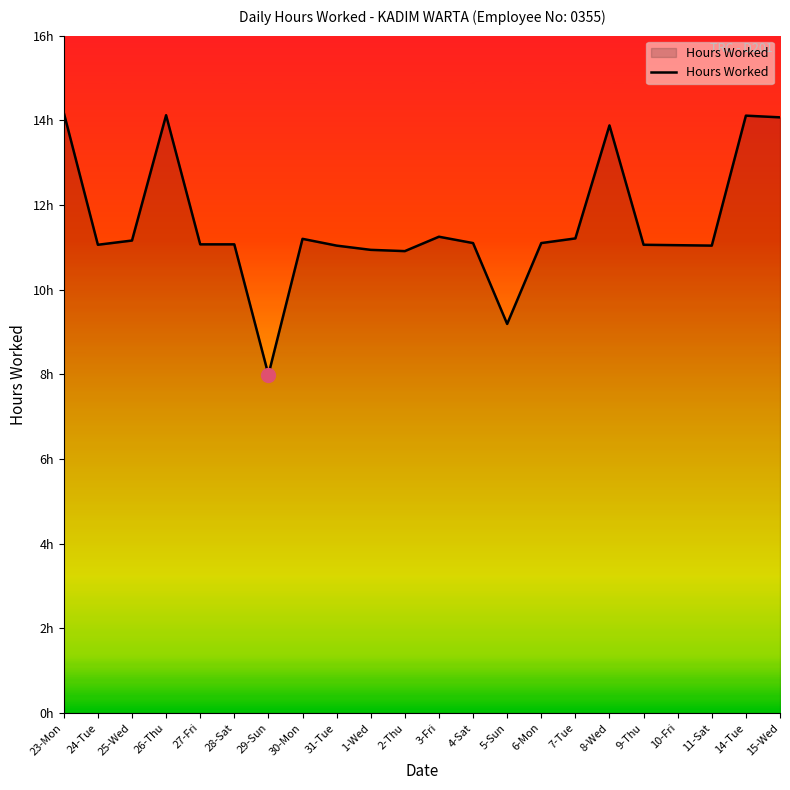

How many points are lower than both their immediate neighbors (excluding endpoints)?

5